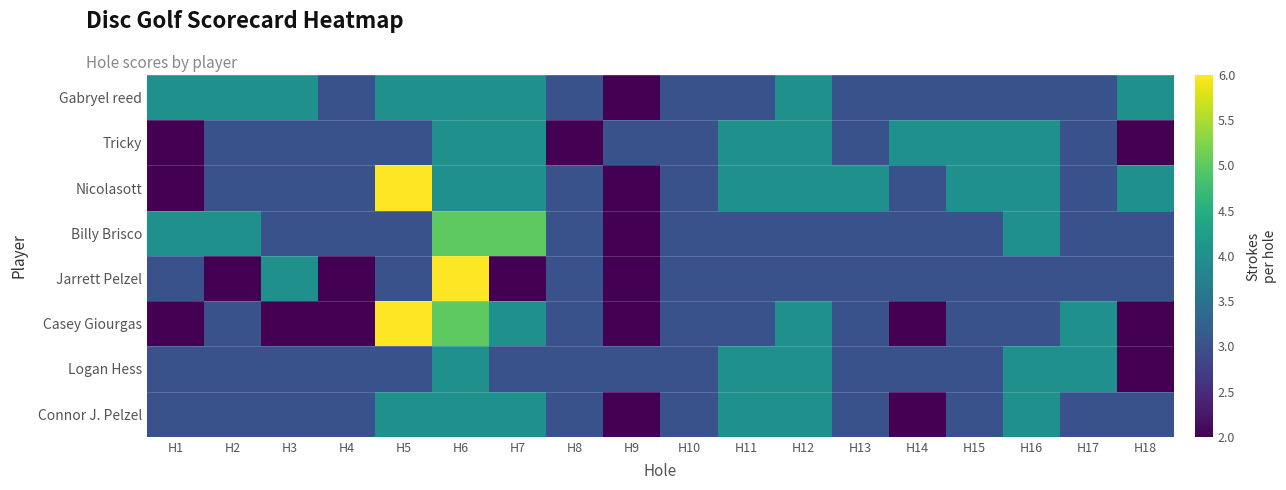

Reading left to right, transcribe all the data shown in this chart.

Gabryel reed: H1=4	H2=4	H3=4	H4=3	H5=4	H6=4	H7=4	H8=3	H9=2	H10=3	H11=3	H12=4	H13=3	H14=3	H15=3	H16=3	H17=3	H18=4
Tricky: H1=2	H2=3	H3=3	H4=3	H5=3	H6=4	H7=4	H8=2	H9=3	H10=3	H11=4	H12=4	H13=3	H14=4	H15=4	H16=4	H17=3	H18=2
Nicolasott: H1=2	H2=3	H3=3	H4=3	H5=6	H6=4	H7=4	H8=3	H9=2	H10=3	H11=4	H12=4	H13=4	H14=3	H15=4	H16=4	H17=3	H18=4
Billy Brisco: H1=4	H2=4	H3=3	H4=3	H5=3	H6=5	H7=5	H8=3	H9=2	H10=3	H11=3	H12=3	H13=3	H14=3	H15=3	H16=4	H17=3	H18=3
Jarrett Pelzel: H1=3	H2=2	H3=4	H4=2	H5=3	H6=6	H7=2	H8=3	H9=2	H10=3	H11=3	H12=3	H13=3	H14=3	H15=3	H16=3	H17=3	H18=3
Casey Giourgas: H1=2	H2=3	H3=2	H4=2	H5=6	H6=5	H7=4	H8=3	H9=2	H10=3	H11=3	H12=4	H13=3	H14=2	H15=3	H16=3	H17=4	H18=2
Logan Hess: H1=3	H2=3	H3=3	H4=3	H5=3	H6=4	H7=3	H8=3	H9=3	H10=3	H11=4	H12=4	H13=3	H14=3	H15=3	H16=4	H17=4	H18=2
Connor J. Pelzel: H1=3	H2=3	H3=3	H4=3	H5=4	H6=4	H7=4	H8=3	H9=2	H10=3	H11=4	H12=4	H13=3	H14=2	H15=3	H16=4	H17=3	H18=3